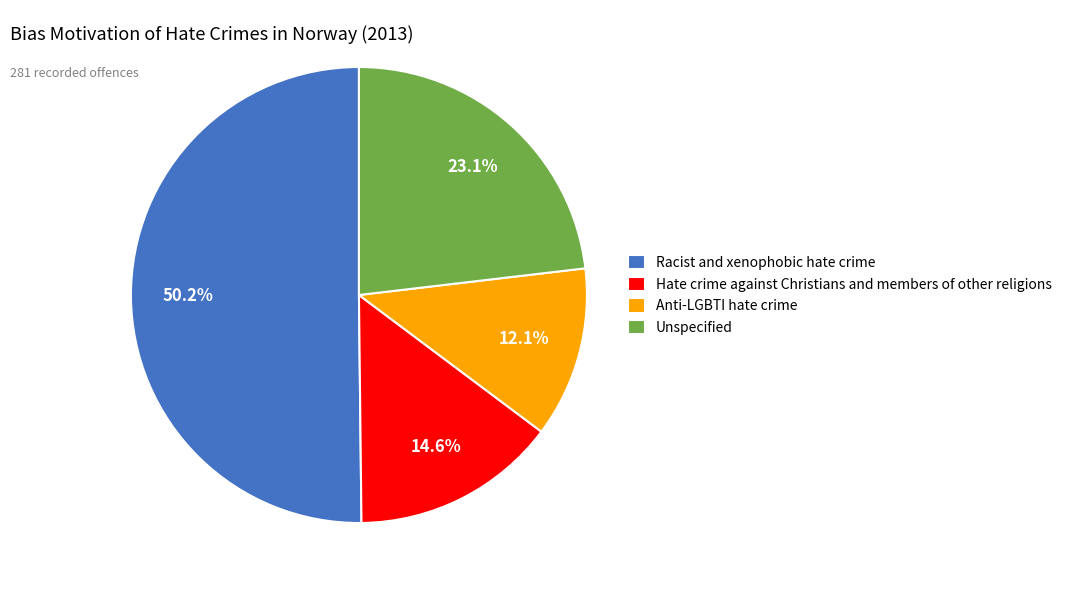

What percentage is the Hate crime against Christians and members of other religions slice, to the nearest percent?

15%